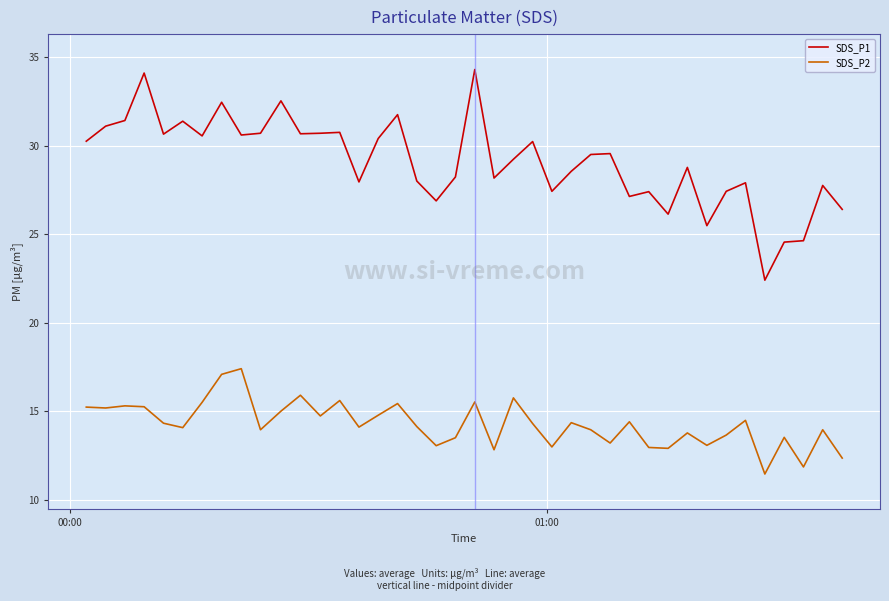

What are all the series names shown in the legend?

SDS_P1, SDS_P2